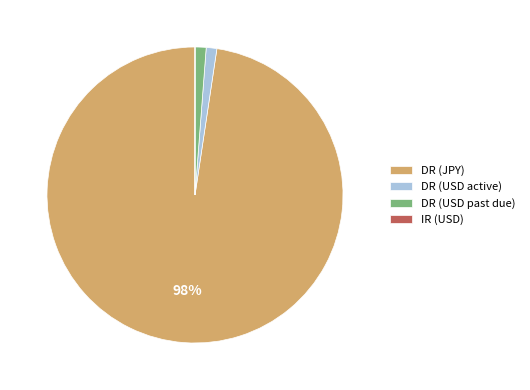

To the nearest percent, what is the difference between the largest and smallest slice percentages?

98%